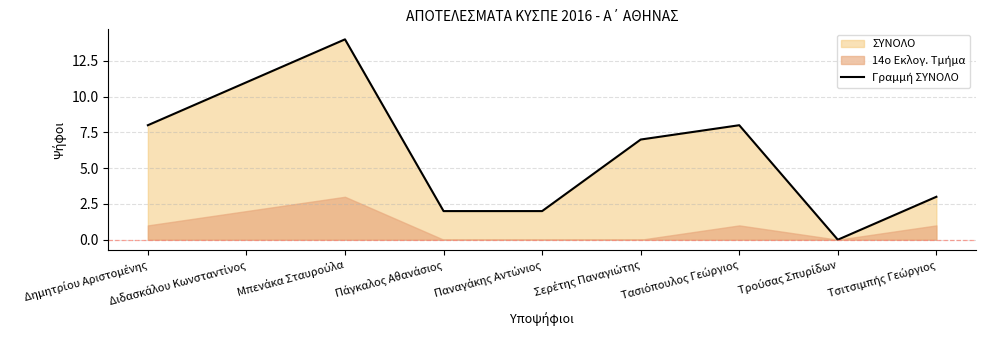

What is the ratio of the value at Δημητρίου Αριστομένης to the value at Τσιτσιμπής Γεώργιος?

2.7